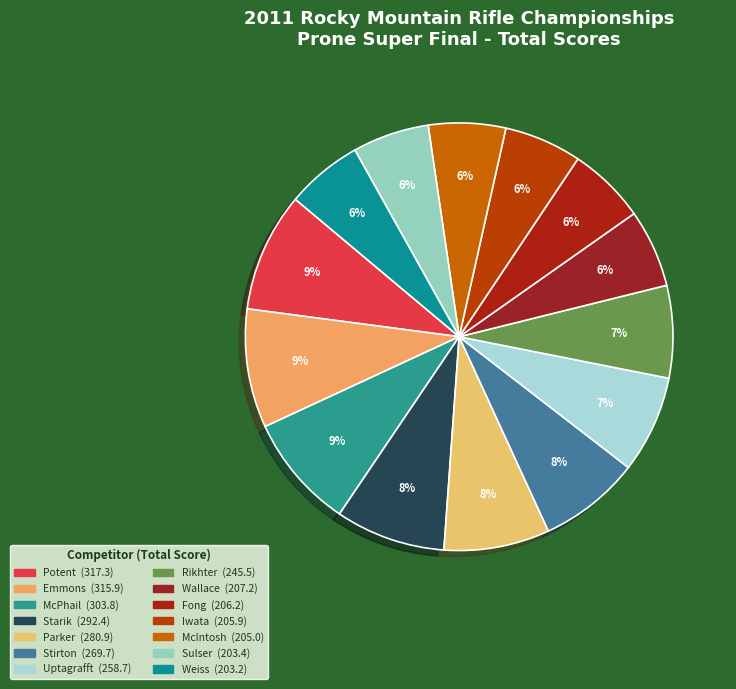

To the nearest percent, what percentage of the pie is Parker?

8%